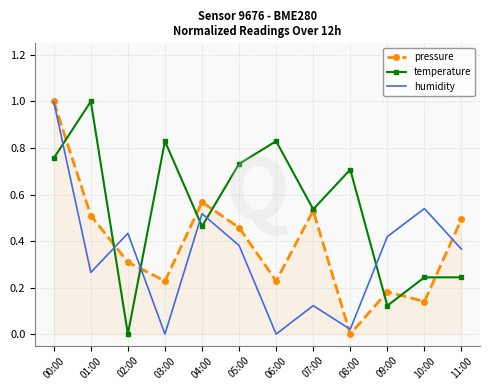

Between 04:00 and 10:00, which series saw the biggest shift?

pressure